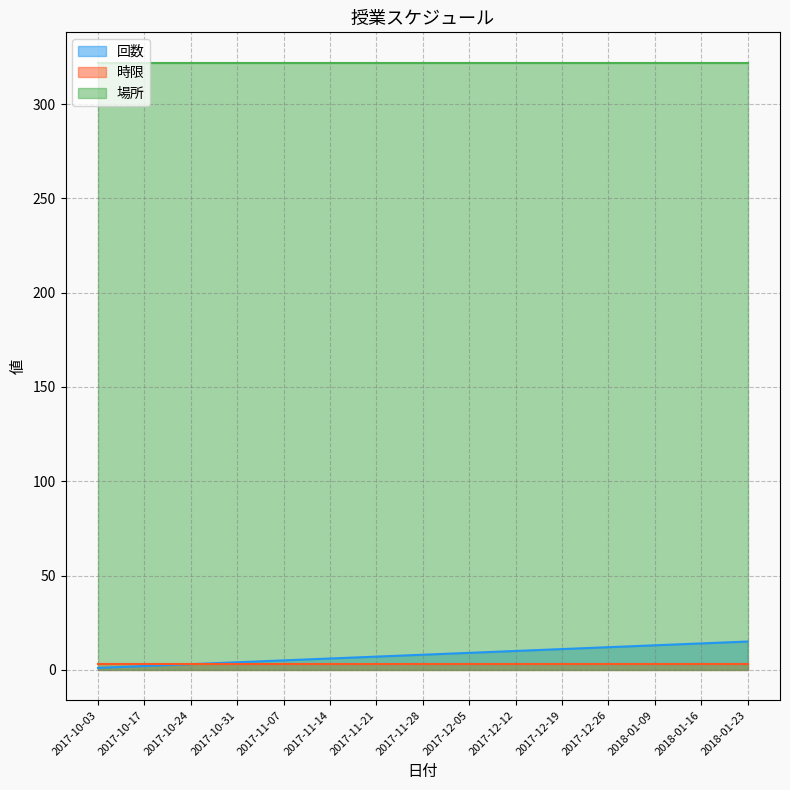

Between 2017-11-14 and 2017-12-05, which series saw the biggest shift?

回数